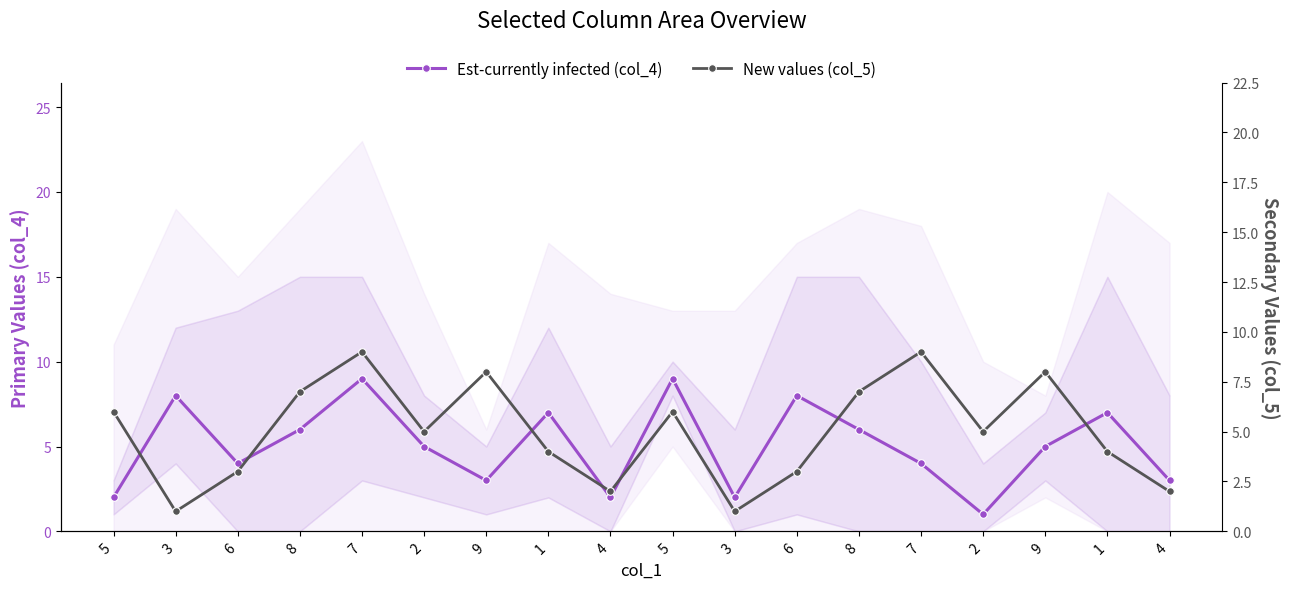

List the labels in order of New values (col_5) value, smallest first.

3, 3, 4, 4, 6, 6, 1, 1, 2, 2, 5, 5, 8, 8, 9, 9, 7, 7